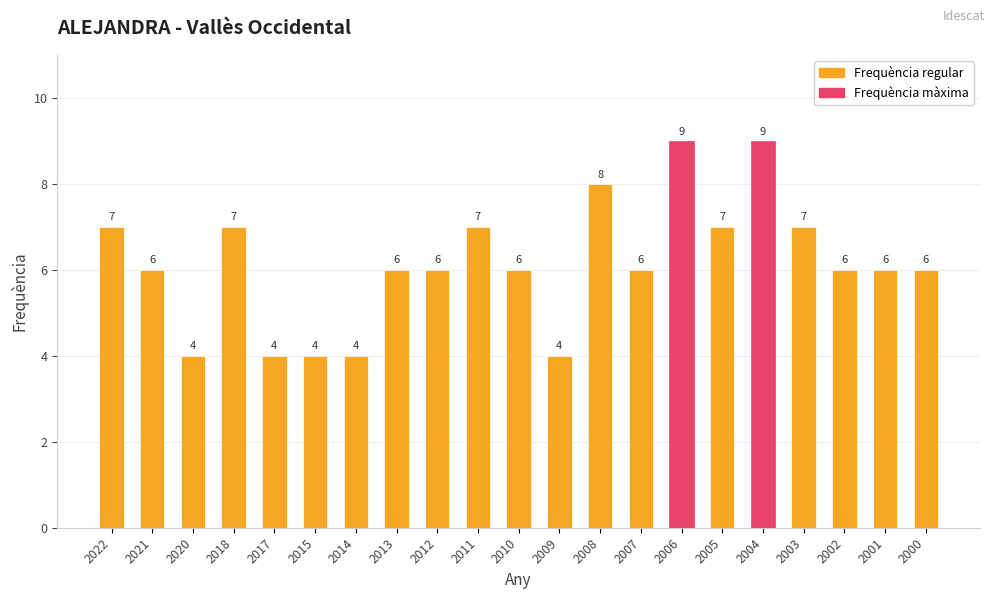

Count the values in the range 6 to 7.

13